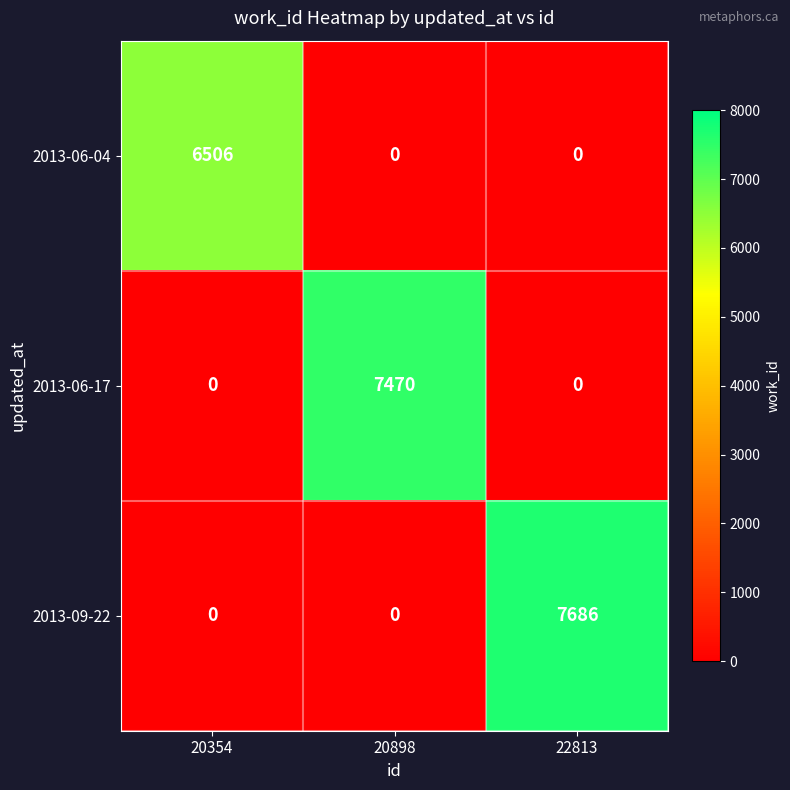

The 2013-06-17 series shows 0 at 20354. True or false?

True